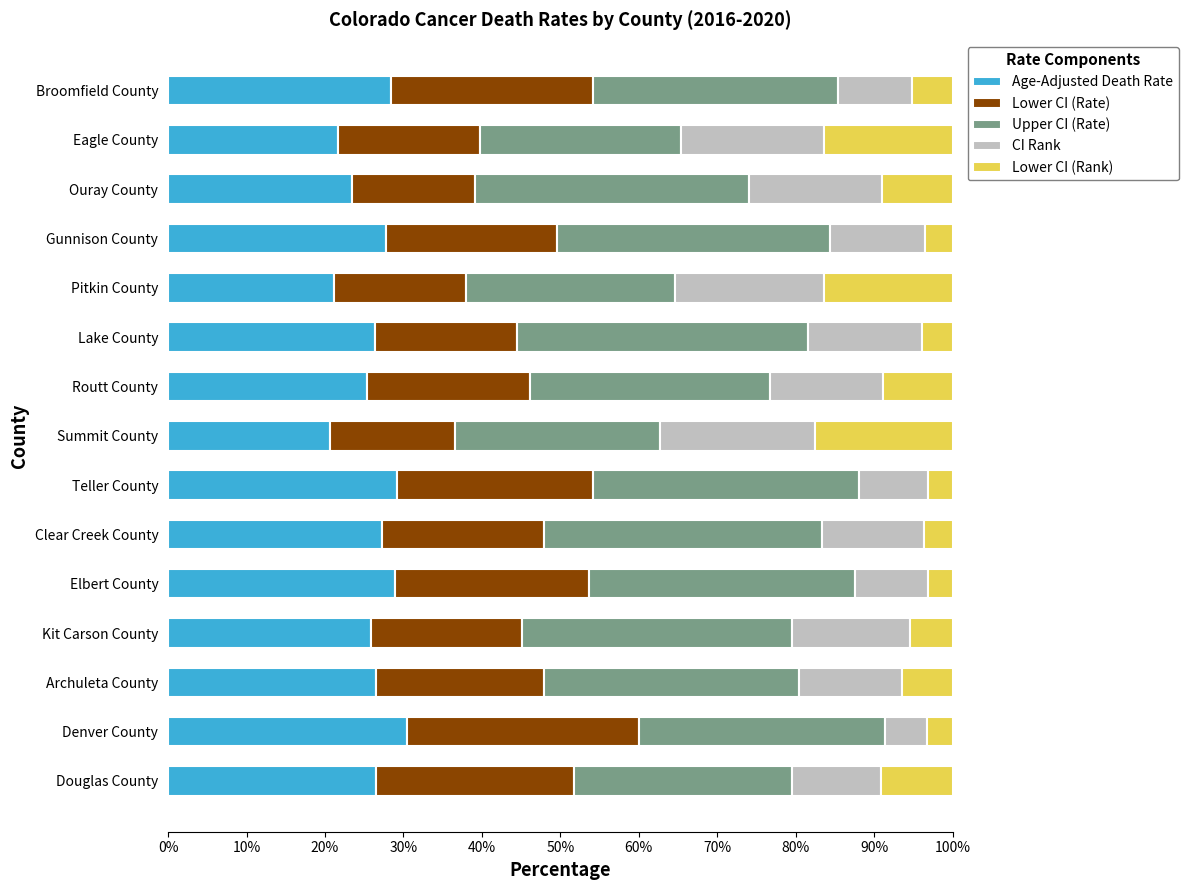

Is it true that Age-Adjusted Death Rate equals 29.2 at Teller County?

True